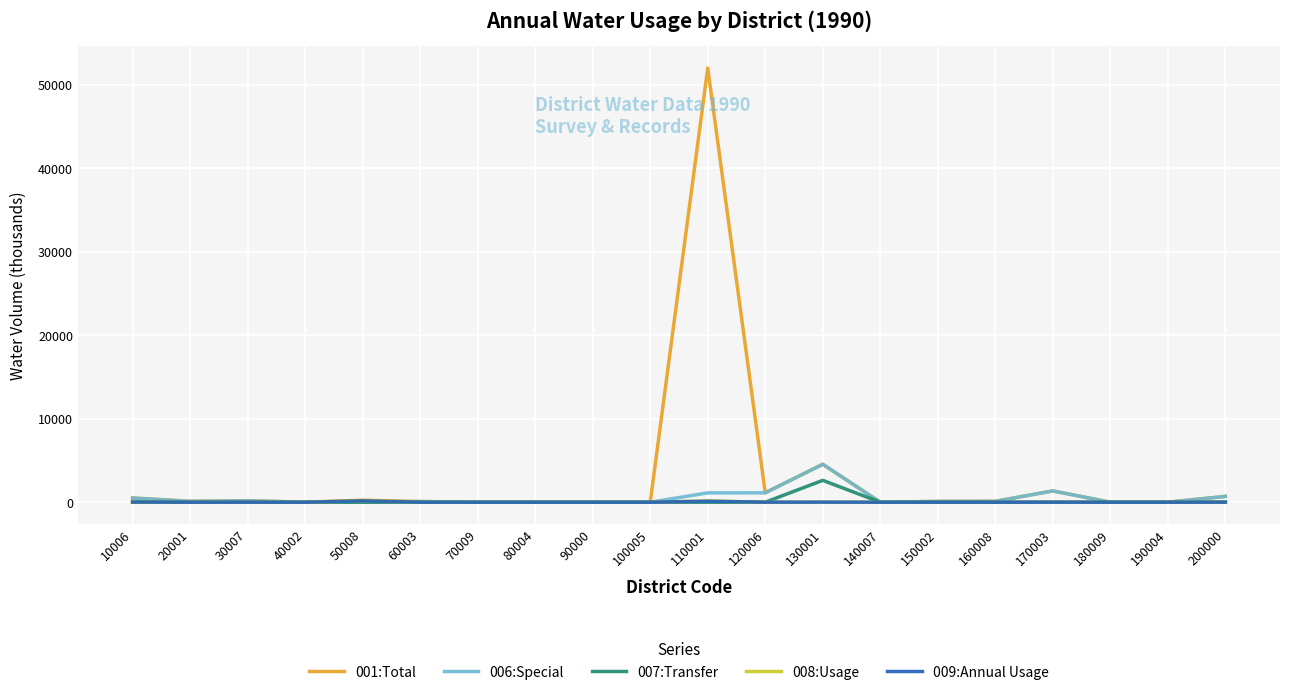

Is it true that 007:Transfer equals 0.0 at 60003?

True